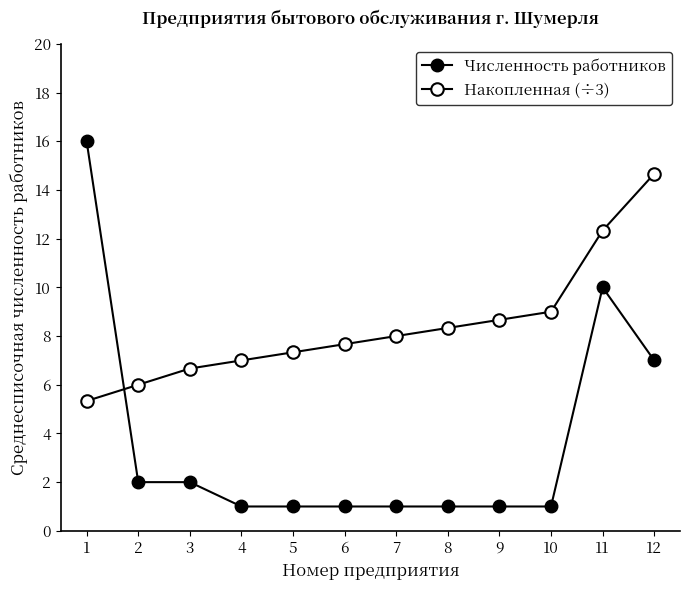

How many distinct data groups are displayed?

2